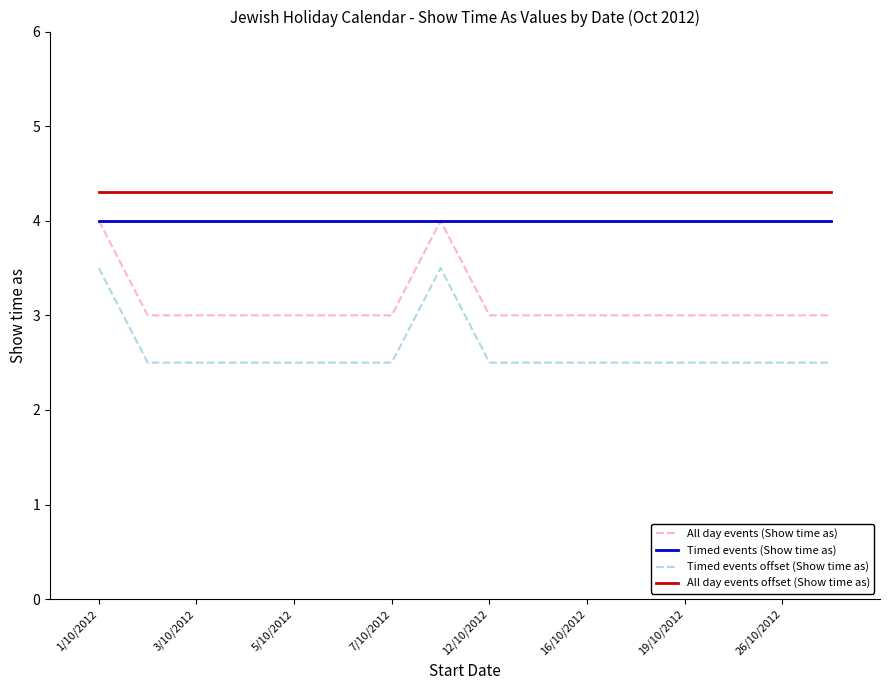

List the series in order of their overall mean, highest first.

All day events offset (Show time as), Timed events (Show time as), All day events (Show time as), Timed events offset (Show time as)